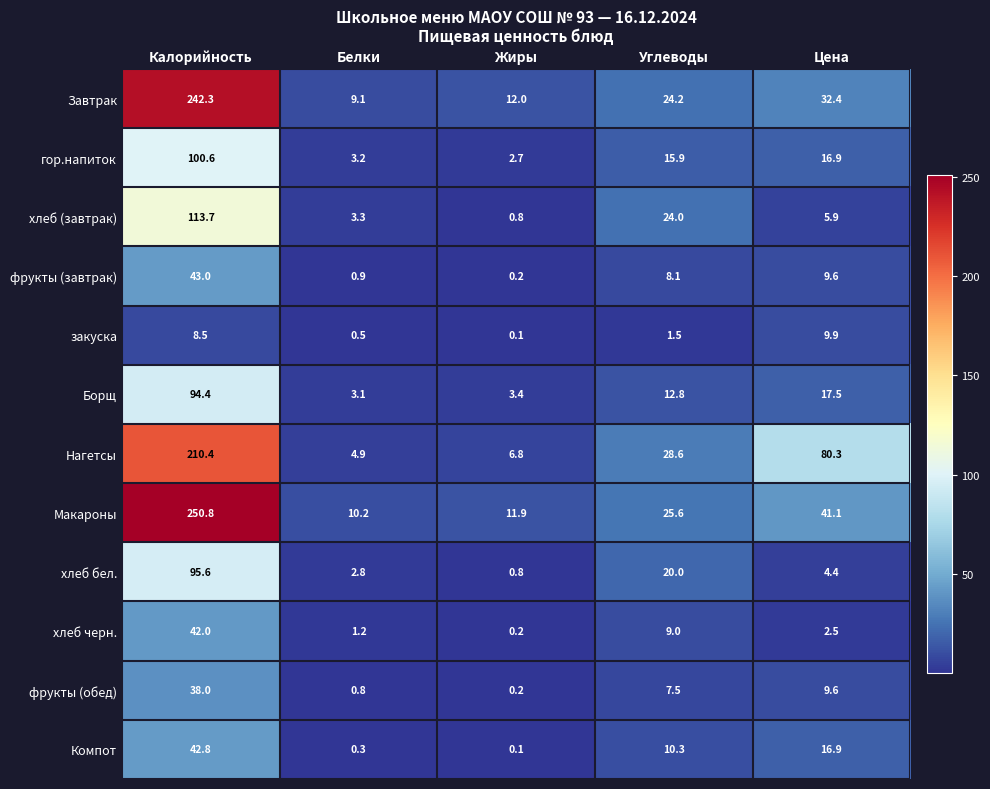

The Макароны series shows 250.8 at Калорийность. True or false?

True